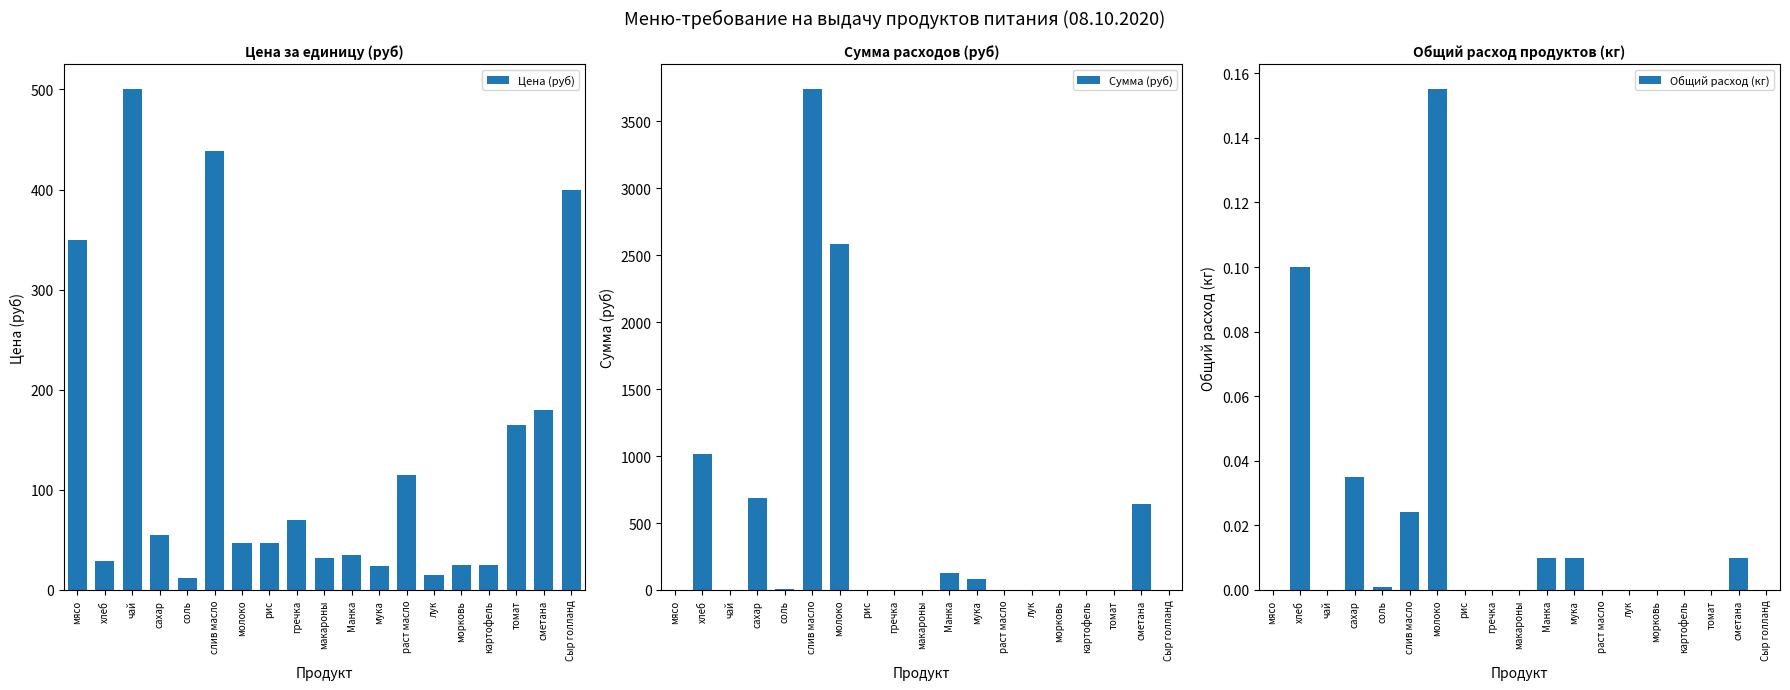

The Цена (руб) series shows 24.0 at мука. True or false?

True